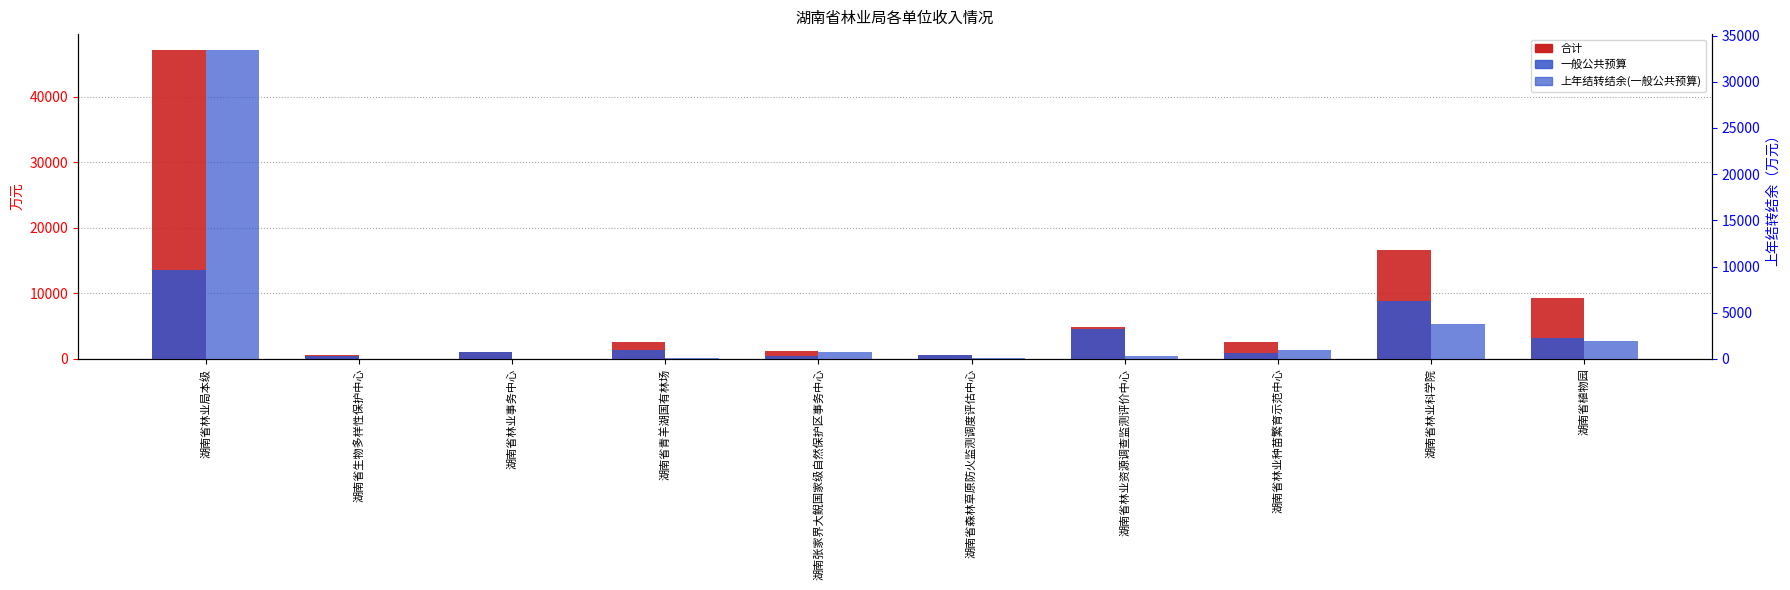

At 湖南省林业事务中心, list the series in order from smallest to largest.

上年结转结余(一般公共预算), 一般公共预算, 合计